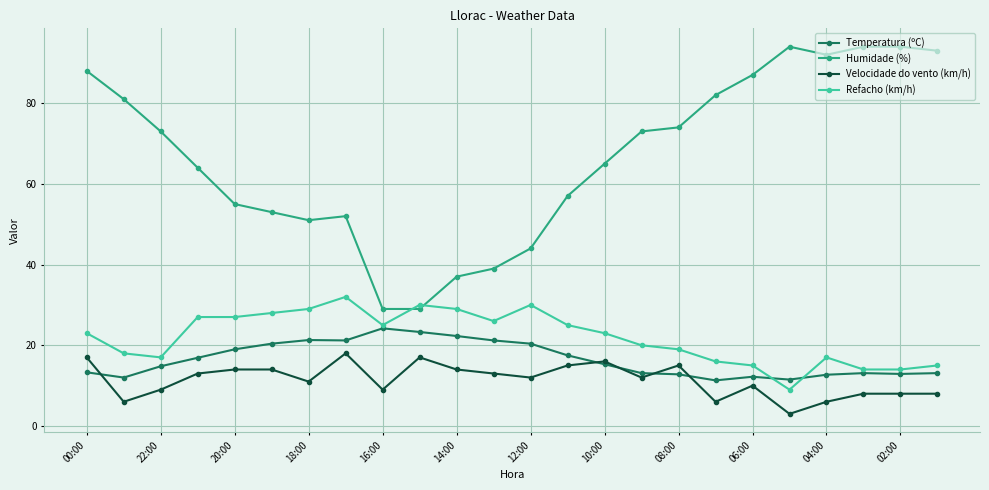

What is the minimum value for Velocidade do vento (km/h)?

3.0